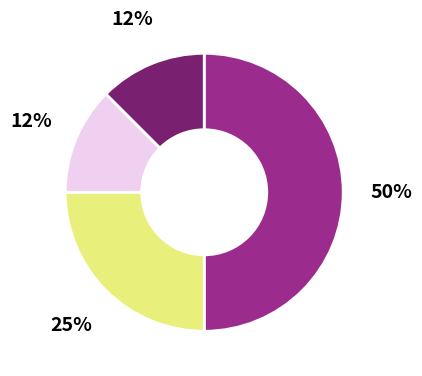

To the nearest percent, what is the average slice percentage?

25%